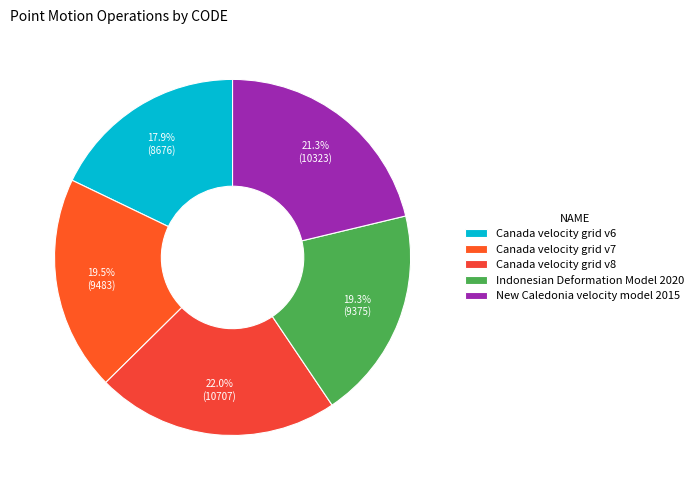

Combined, what portion of the pie is Canada velocity grid v6 and Canada velocity grid v8?

39.9%